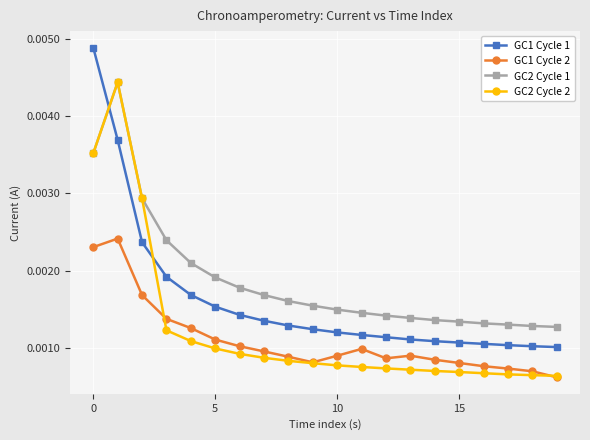

True or false: GC1 Cycle 1 and GC1 Cycle 2 intersect in this chart.

False